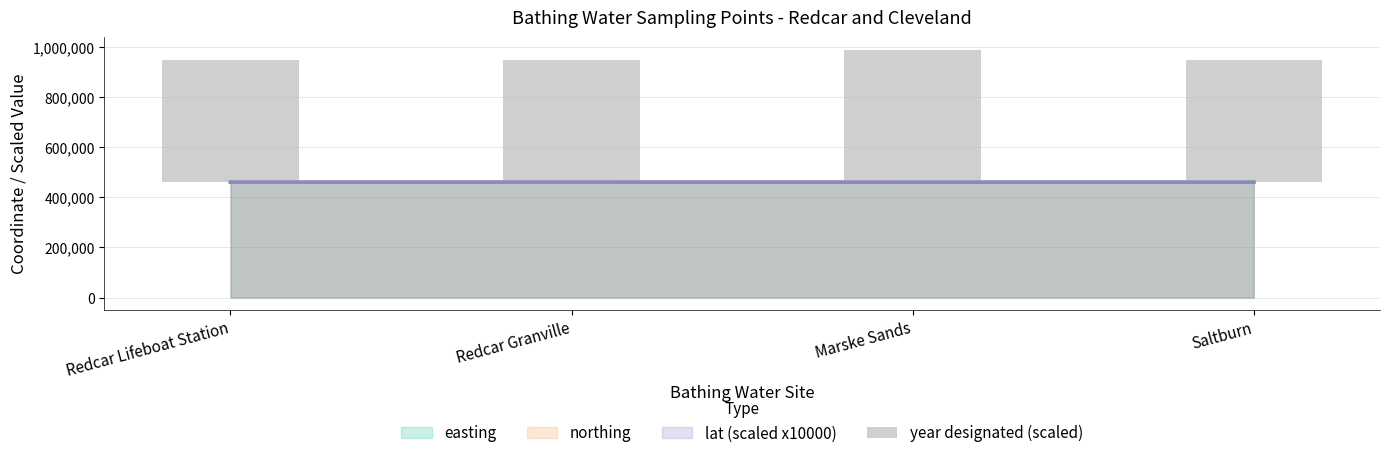

What value does the data have at Saltburn, to the nearest 50?

489500